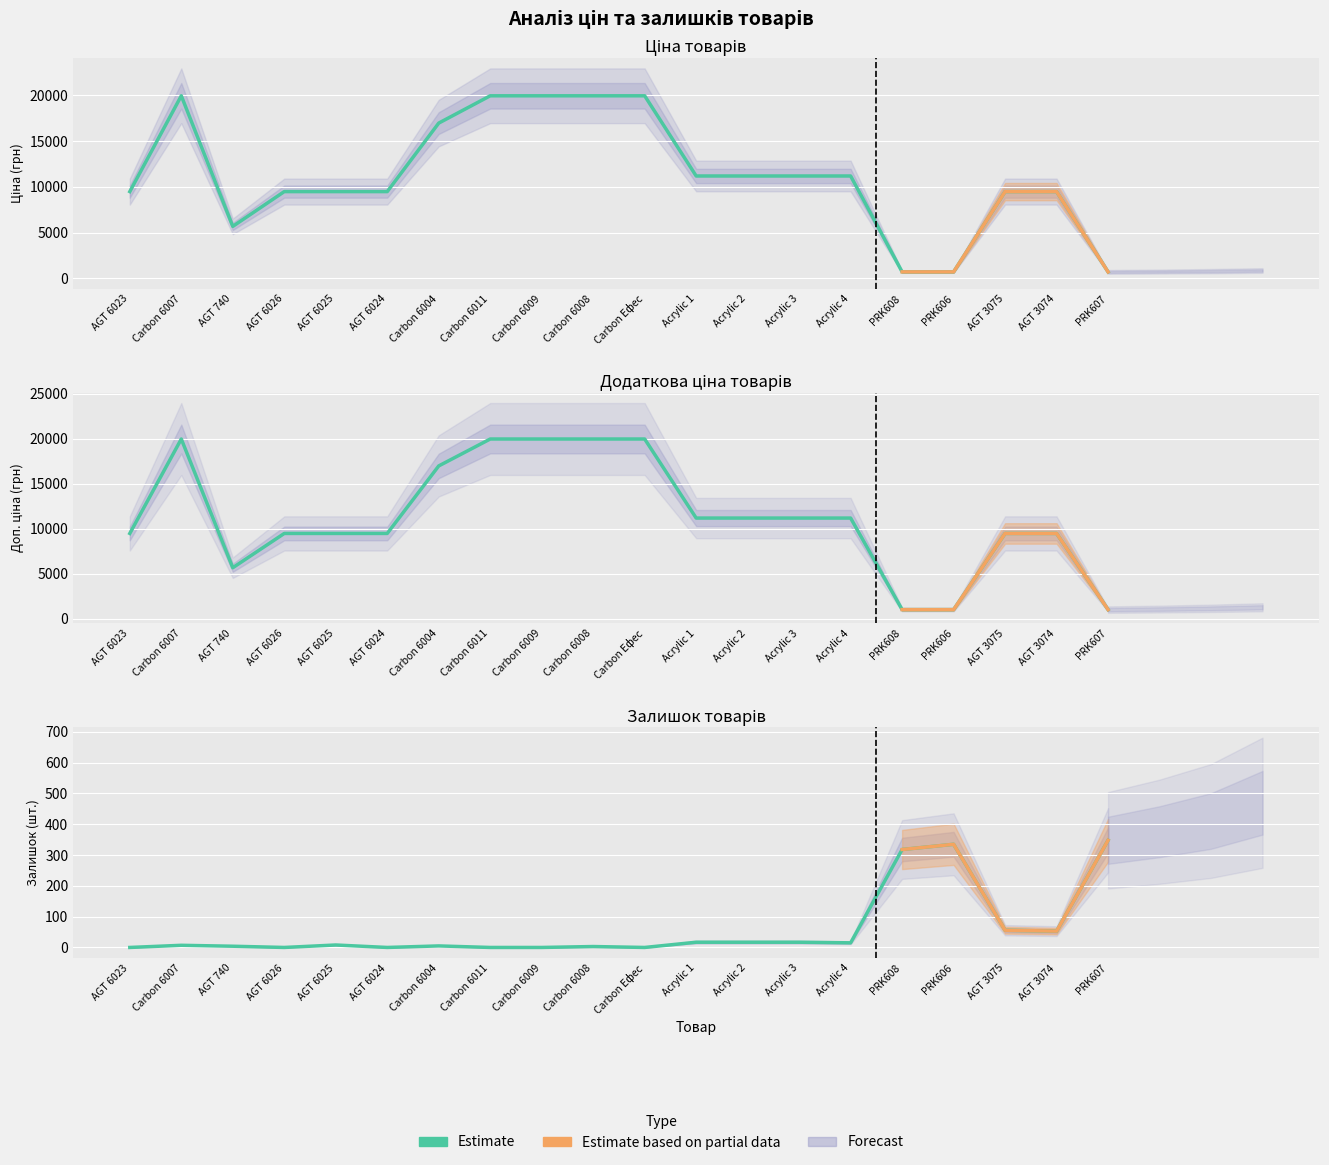

Reading left to right, extract all data points from this chart.

Ціна: AGT 6023=9480.1	Carbon 6007=19964.2	AGT 740=5673.8	AGT 6026=9480.1	AGT 6025=9480.1	AGT 6024=9480.1	Carbon 6004=16976.3	Carbon 6011=19964.2	Carbon 6009=19964.2	Carbon 6008=19964.2	Carbon Ефес=19964.2	Acrylic 1=11188.2	Acrylic 2=11188.2	Acrylic 3=11188.2	Acrylic 4=11188.2	PRK608=693.7	PRK606=693.7	AGT 3075=9480.1	AGT 3074=9480.1	PRK607=693.7
Доп. ціна: AGT 6023=9480.1	Carbon 6007=19964.2	AGT 740=5673.8	AGT 6026=9480.1	AGT 6025=9480.1	AGT 6024=9480.1	Carbon 6004=16976.3	Carbon 6011=19964.2	Carbon 6009=19964.2	Carbon 6008=19964.2	Carbon Ефес=19964.2	Acrylic 1=11188.2	Acrylic 2=11188.2	Acrylic 3=11188.2	Acrylic 4=11188.2	PRK608=1024.6	PRK606=1024.6	AGT 3075=9480.1	AGT 3074=9480.1	PRK607=1024.6
Залишок: AGT 6023=0.0	Carbon 6007=7.0	AGT 740=4.0	AGT 6026=0.0	AGT 6025=8.0	AGT 6024=0.0	Carbon 6004=5.0	Carbon 6011=0.0	Carbon 6009=0.0	Carbon 6008=3.0	Carbon Ефес=0.0	Acrylic 1=17.0	Acrylic 2=17.0	Acrylic 3=17.0	Acrylic 4=15.0	PRK608=318.0	PRK606=335.0	AGT 3075=56.0	AGT 3074=53.0	PRK607=348.0